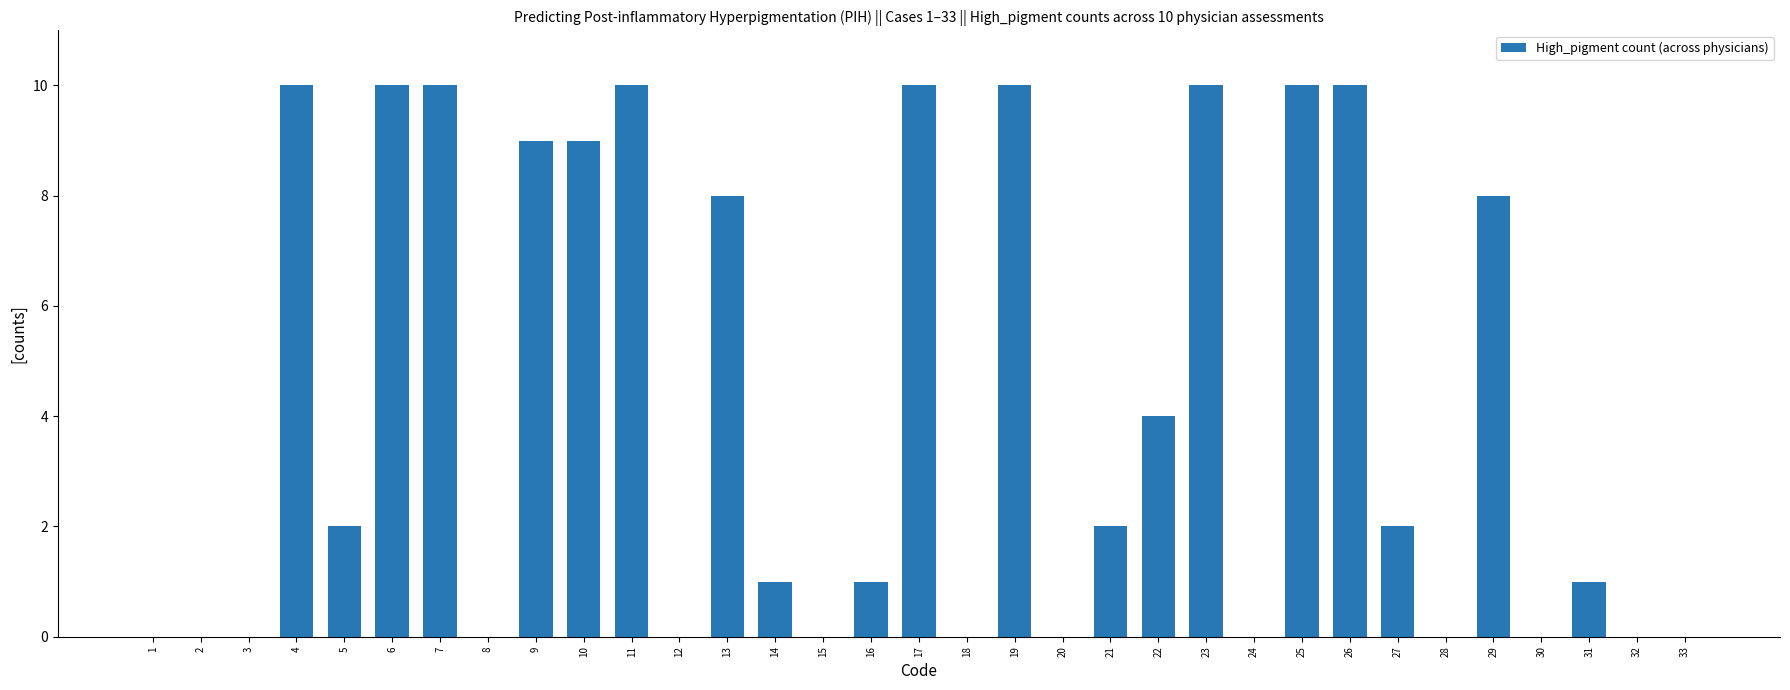

Read the value at 23, to the nearest 10.

10